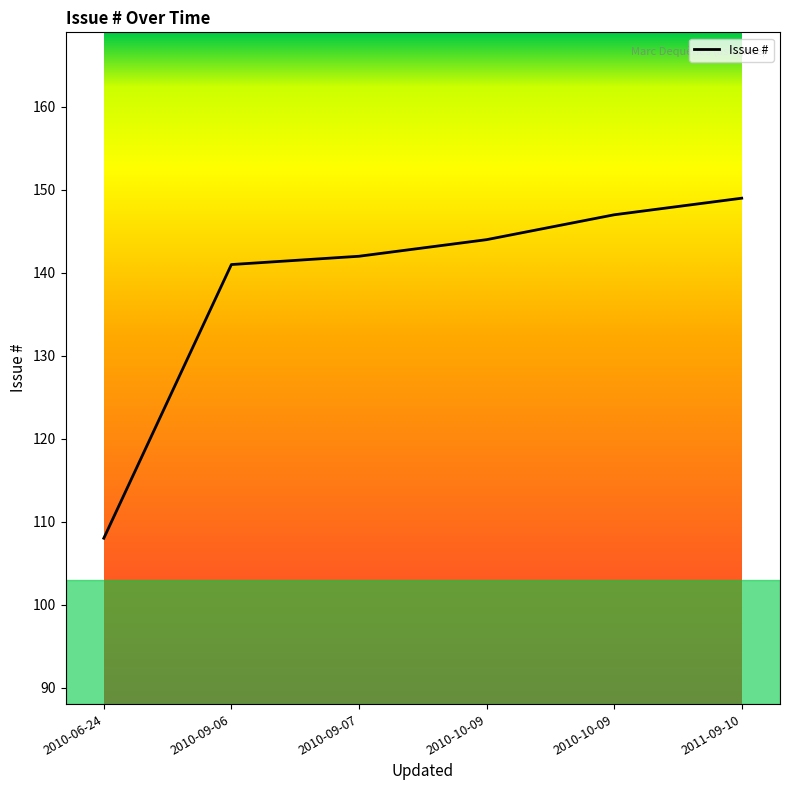

What is the minimum value shown in the chart?

108